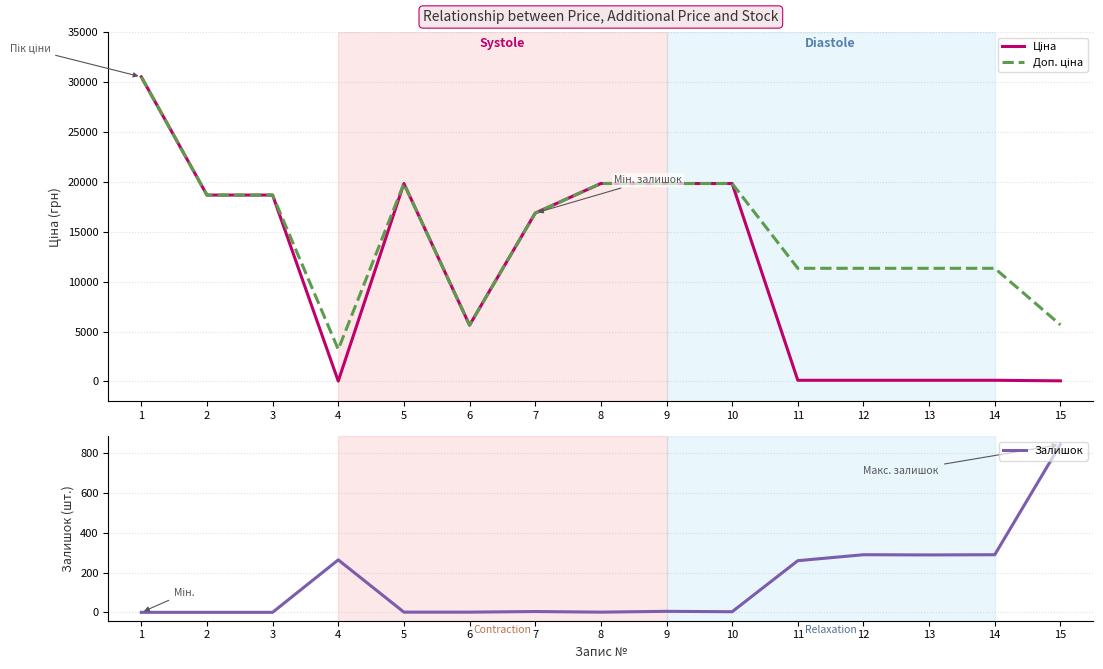

List the labels in order of Доп. ціна value, smallest first.

4, 6, 15, 11, 12, 13, 14, 7, 2, 3, 5, 8, 9, 10, 1